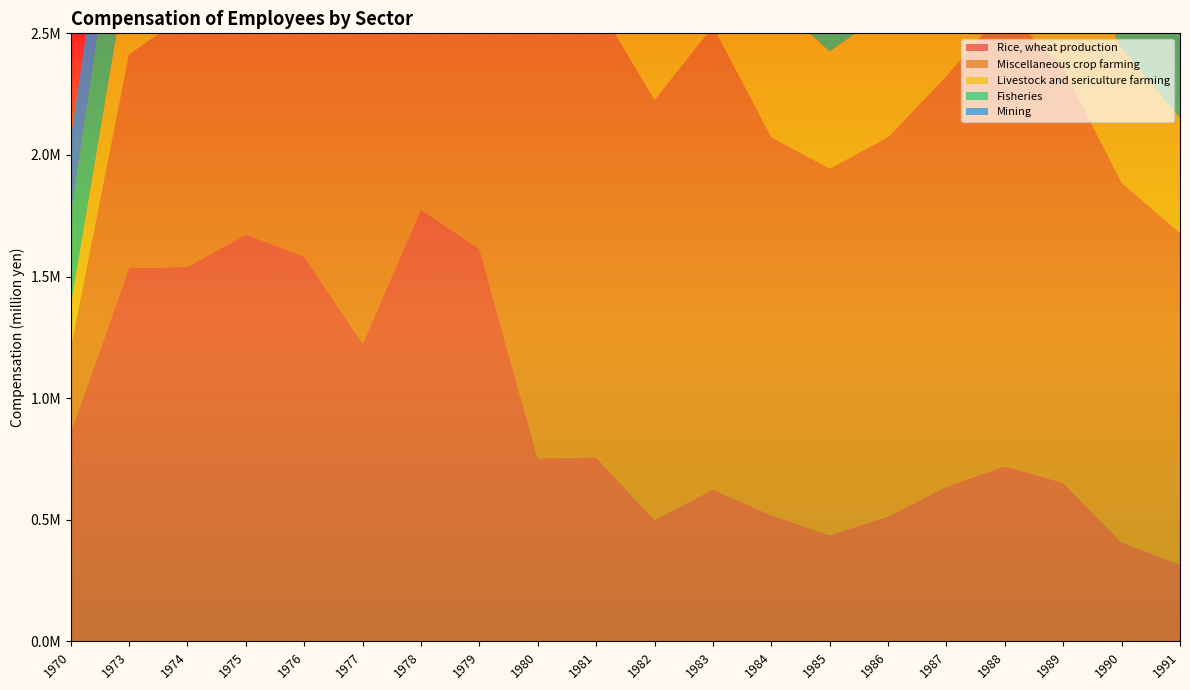

Reading left to right, list all the values displayed in this chart.

Rice, wheat production: 1970=860403.6	1973=1535139.1	1974=1539719.1	1975=1672973.5	1976=1581357.8	1977=1225236.1	1978=1774133.7	1979=1614475.1	1980=752884.1	1981=757177.1	1982=498756.9	1983=624961.0	1984=518673.8	1985=436426.1	1986=513910.9	1987=636530.8	1988=720627.2	1989=652218.1	1990=407366.1	1991=316474.8
Miscellaneous crop farming: 1970=344485.2	1973=877506.4	1974=1039104.6	1975=1275033.6	1976=1436819.4	1977=1623797.6	1978=2092779.1	1979=2413480.8	1980=1996720.6	1981=1870254.7	1982=1726051.4	1983=1901791.9	1984=1553260.2	1985=1506996.8	1986=1558115.6	1987=1686804.0	1988=1879706.3	1989=1700522.9	1990=1477682.8	1991=1362470.4
Livestock and sericulture farming: 1970=172760.3	1973=397099.6	1974=415624.0	1975=508651.9	1976=570143.0	1977=529891.1	1978=798401.9	1979=808590.8	1980=629179.0	1981=656472.9	1982=552463.6	1983=631250.3	1984=573080.7	1985=482783.9	1986=524274.0	1987=571251.4	1988=616261.8	1989=557483.4	1990=553733.2	1991=474205.0
Fisheries: 1970=370909.9	1973=579827.7	1974=698268.4	1975=819943.0	1976=893195.9	1977=1039552.0	1978=1082545.1	1979=1128058.6	1980=1101841.5	1981=1107430.3	1982=1104545.2	1983=1139839.3	1984=1060704.2	1985=1127363.6	1986=1006086.5	1987=973577.1	1988=996139.2	1989=955193.8	1990=1021342.3	1991=940029.8
Mining: 1970=314460.0	1973=320081.8	1974=390488.8	1975=497912.9	1976=550917.7	1977=609940.2	1978=549152.7	1979=528280.9	1980=494036.9	1981=529984.0	1982=527396.3	1983=523575.8	1984=515984.3	1985=522204.5	1986=504456.1	1987=495077.5	1988=483549.0	1989=480906.0	1990=466164.7	1991=479492.6